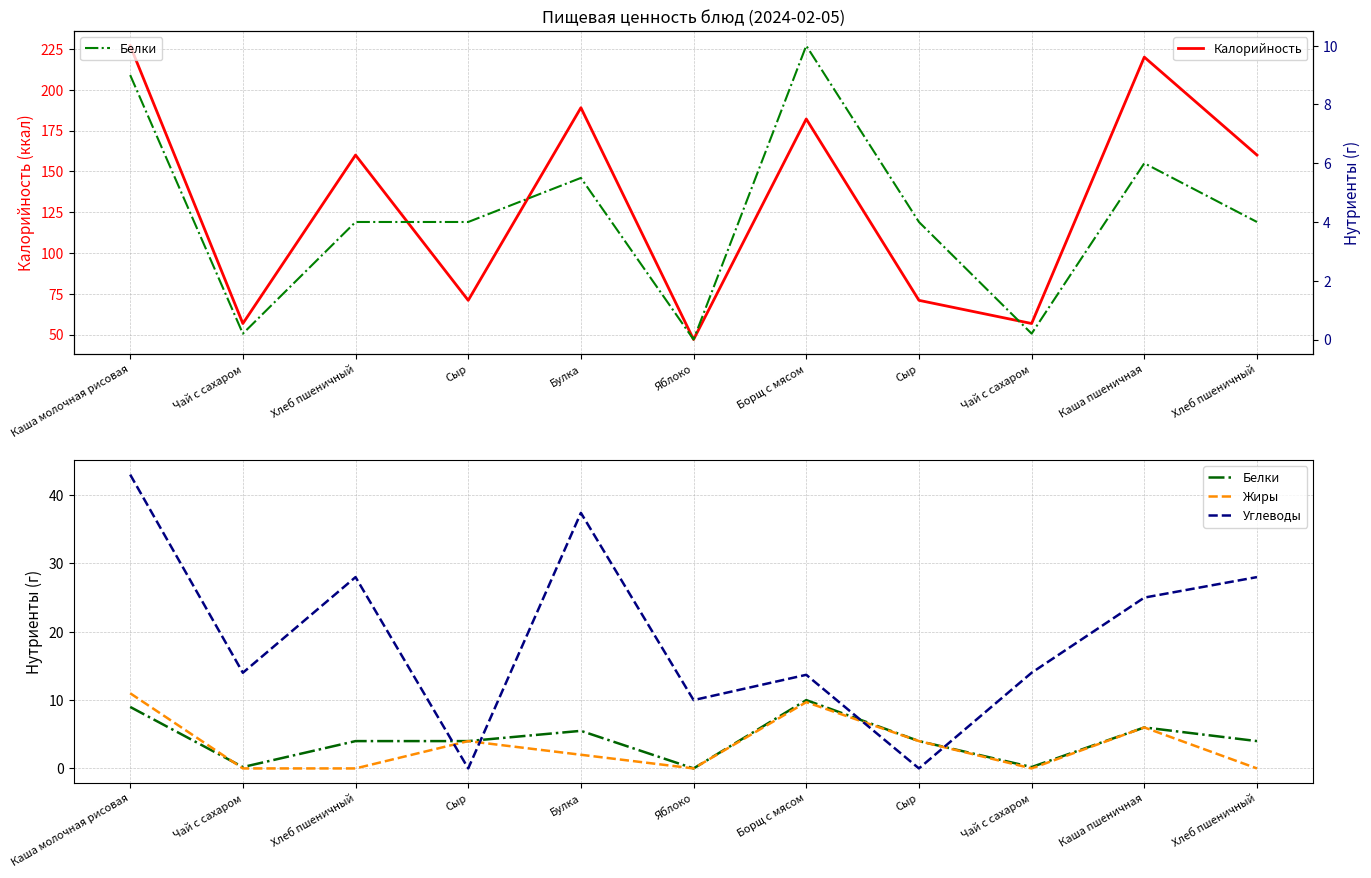

At which label is Углеводы closest to 21?

Каша пшеничная